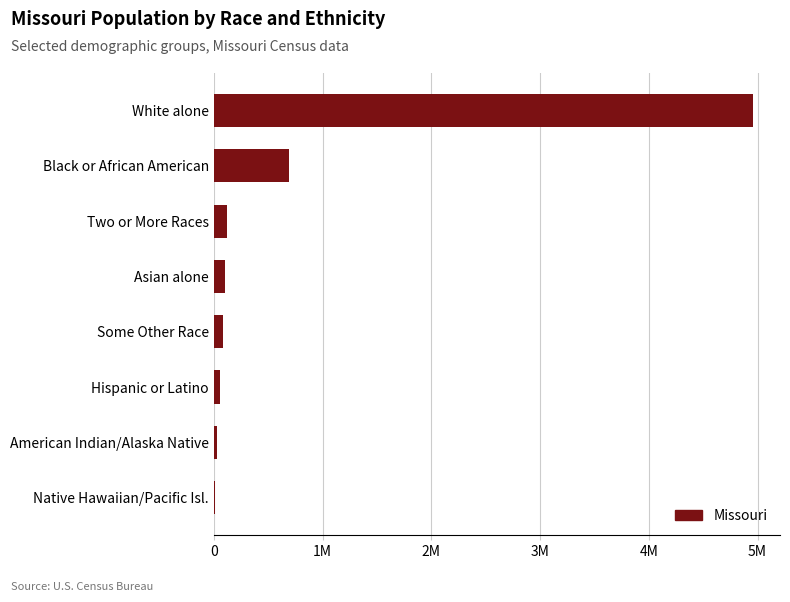

Where is the data nearest to the value 2482515?

Black or African American